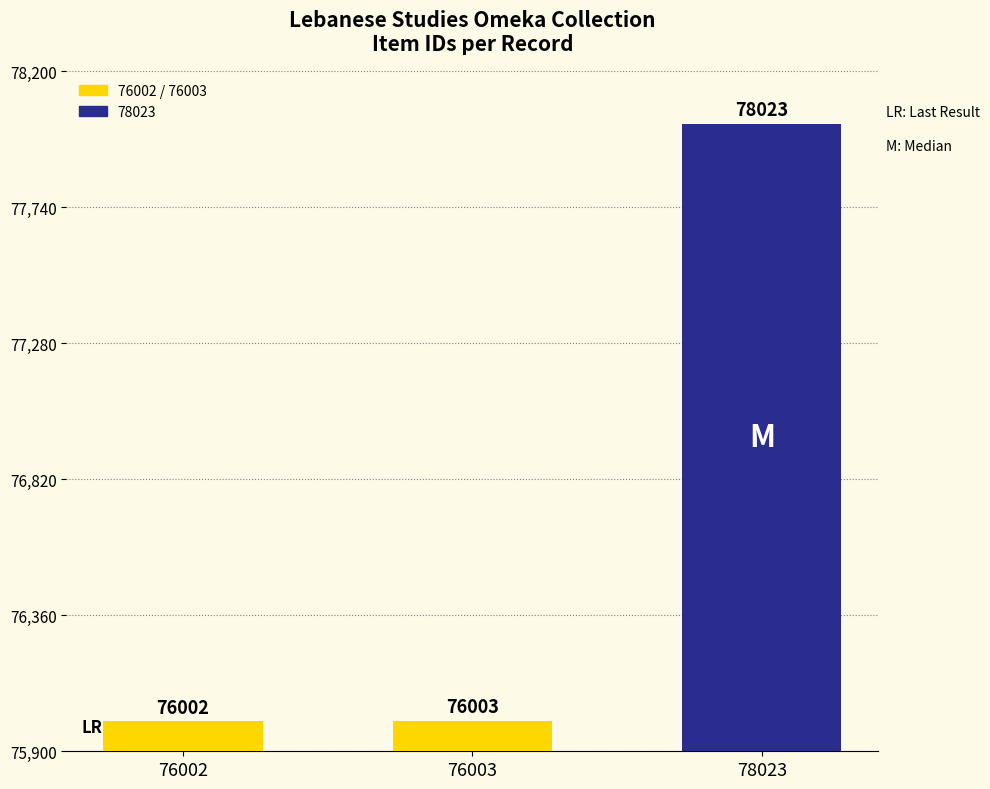

What is the ratio of the value at 76003 to the value at 78023?

1.0